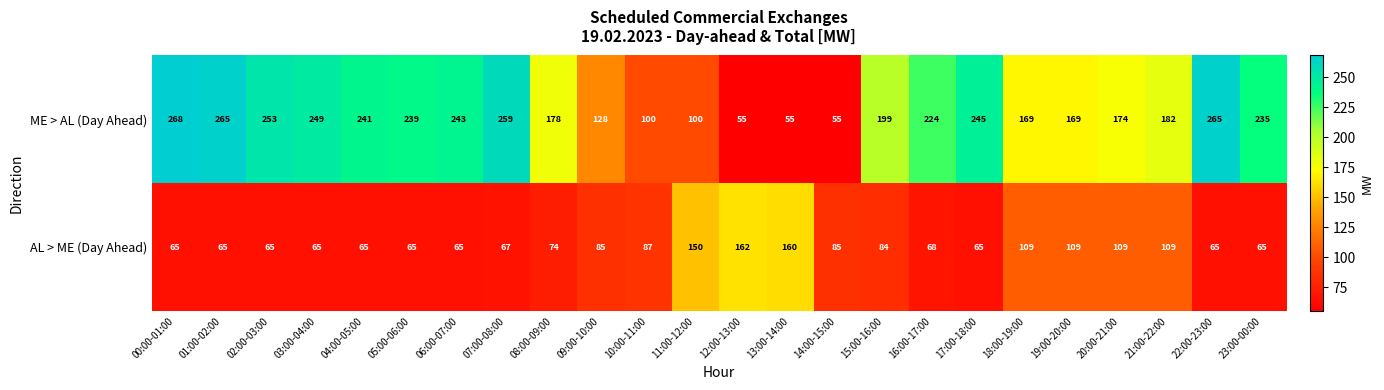

What is the maximum value shown in the chart?

268